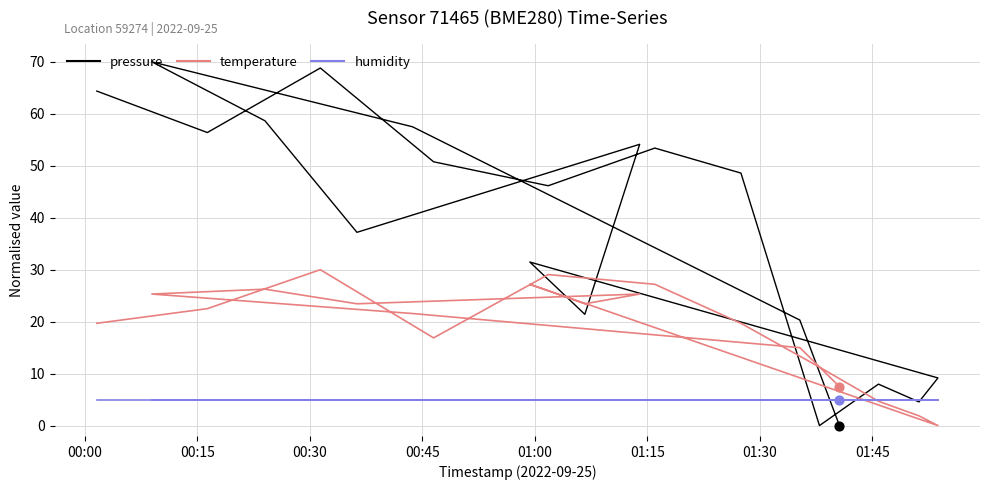

Is the value of humidity at 00:30 greater than the value of temperature at 12?

No